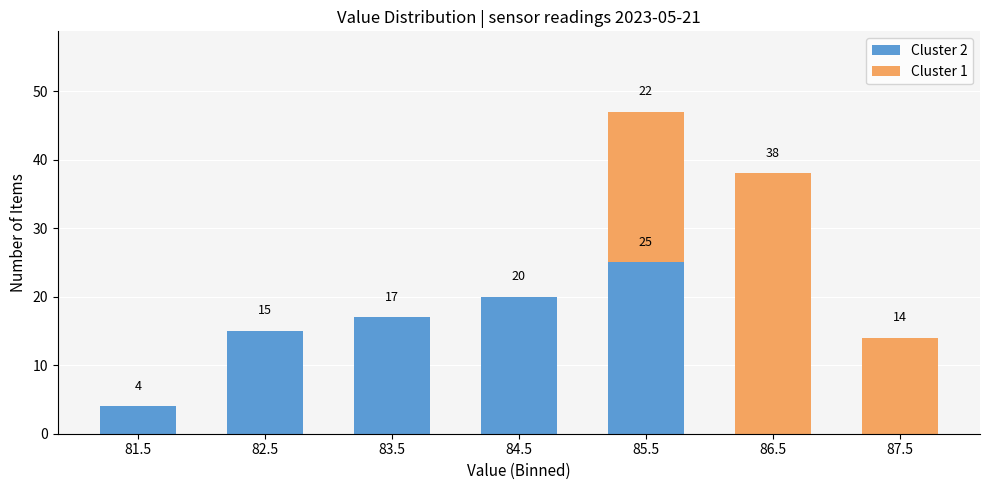

Reading left to right, list the values for the Cluster 2 series.

81.5=4	82.5=15	83.5=17	84.5=20	85.5=25	86.5=0	87.5=0